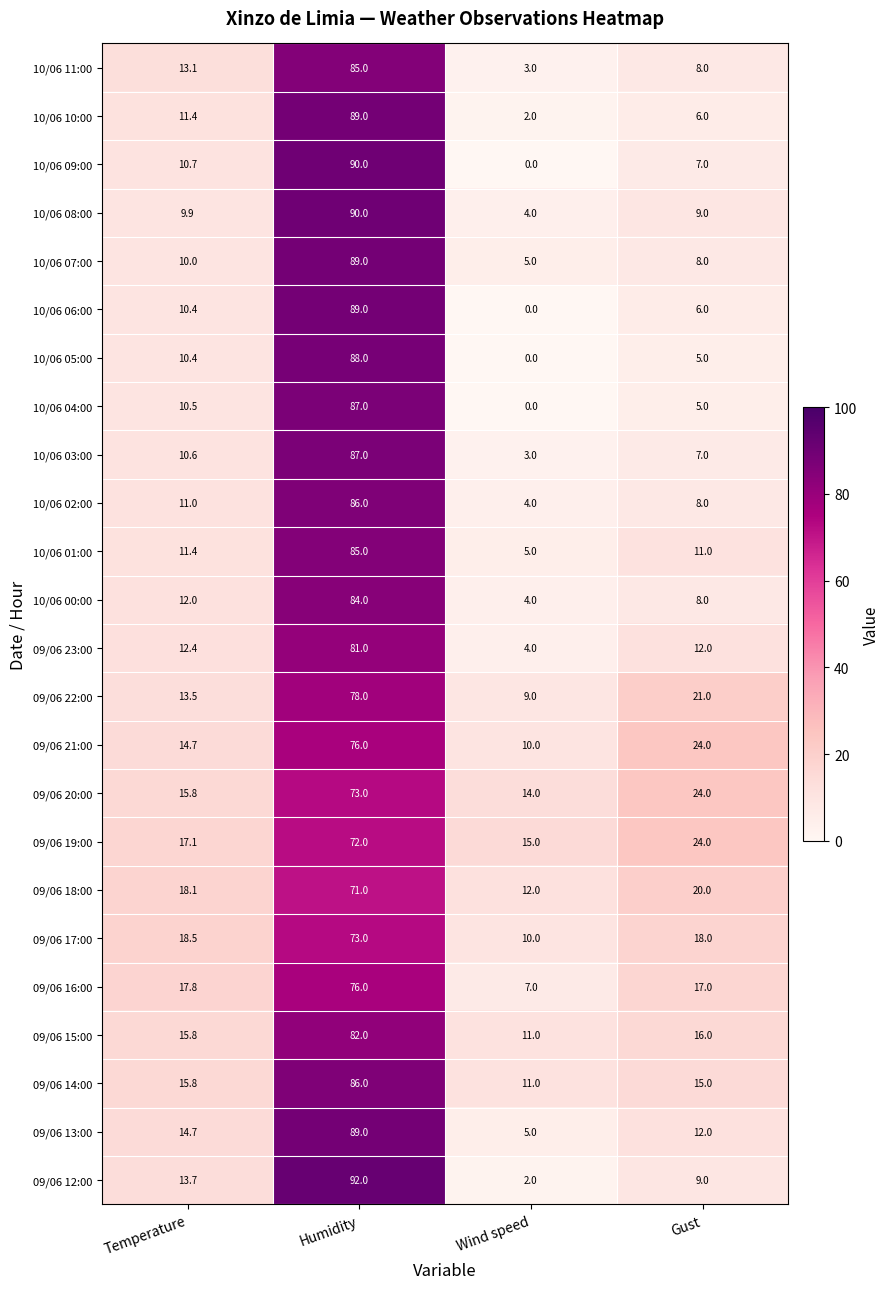

What is the average value of the 10/06 00:00 series?

27.0